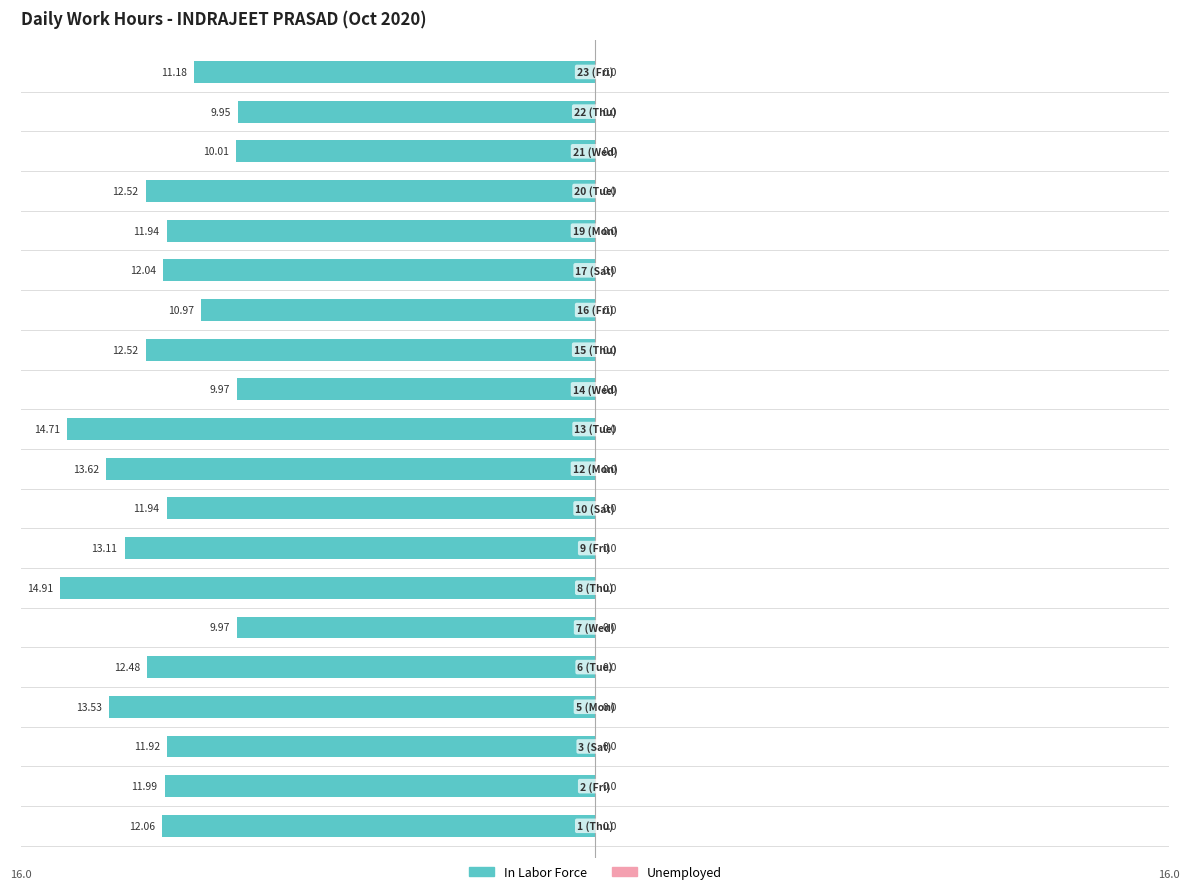

How many bars are there in total?

20